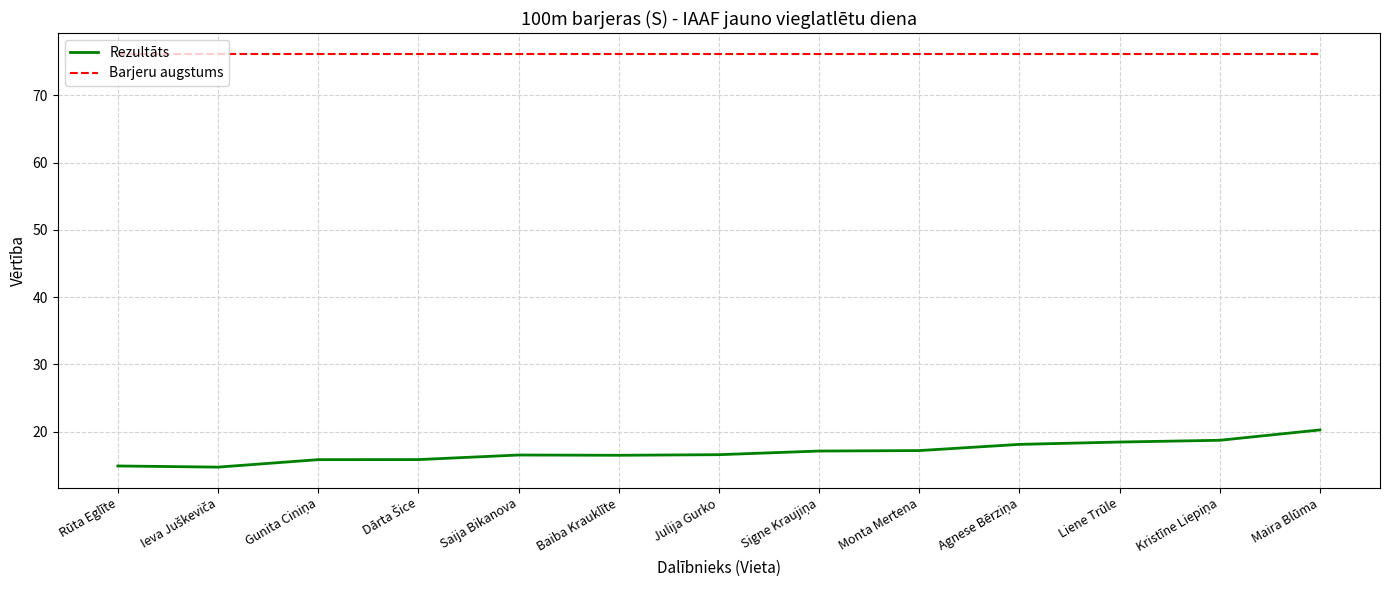

Which series has the widest spread of values?

Rezultāts